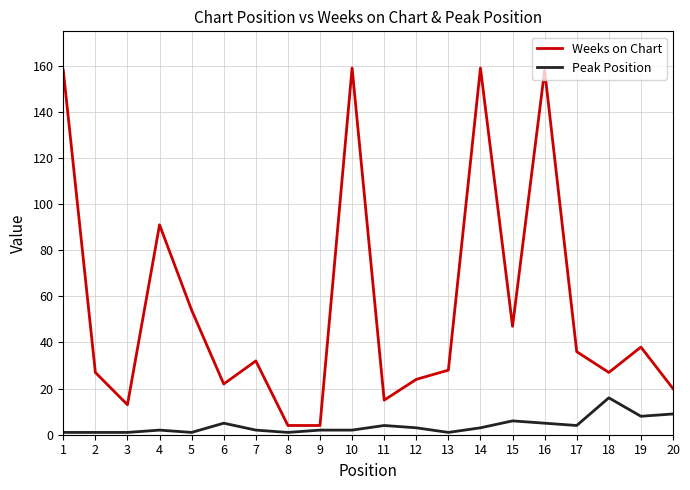

Reading left to right, what are all the values shown in this chart?

Weeks on Chart: 158	27	13	91	54	22	32	4	4	159	15	24	28	159	47	158	36	27	38	20
Peak Position: 1	1	1	2	1	5	2	1	2	2	4	3	1	3	6	5	4	16	8	9